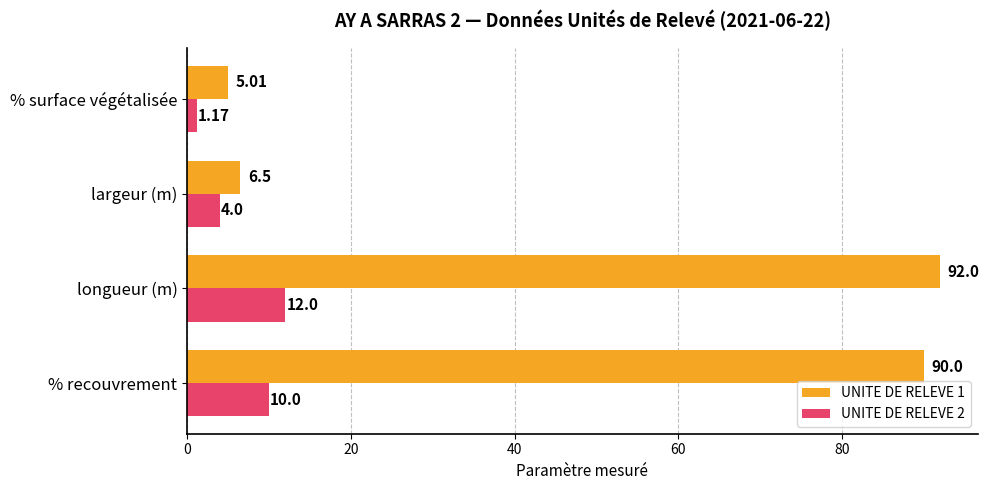

Rank the categories by UNITE DE RELEVE 2 value from lowest to highest.

% surface végétalisée, largeur (m), % recouvrement, longueur (m)